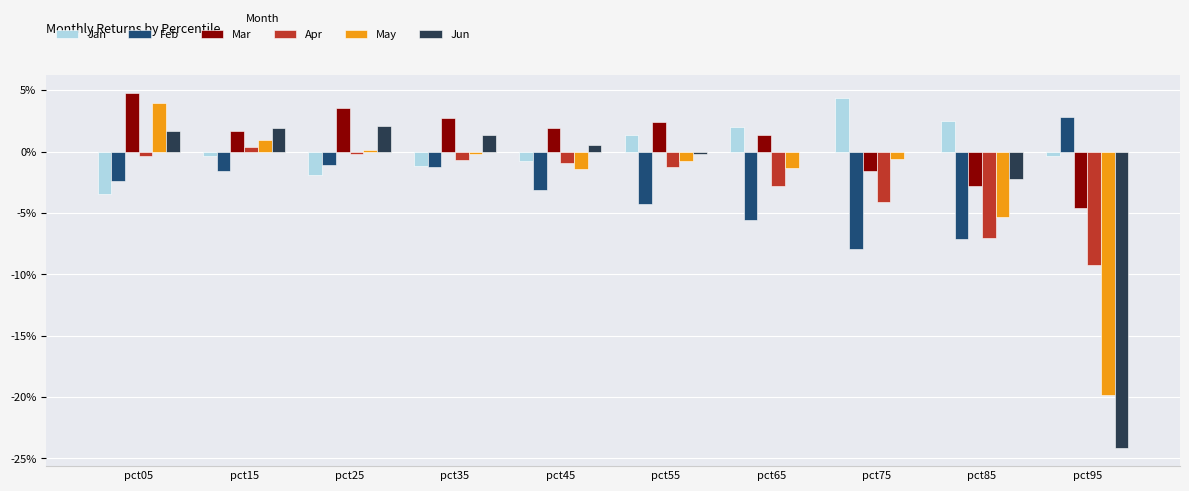

Reading left to right, what are all the values shown in this chart?

Jan: -0.0	-0.0	-0.0	-0.0	-0.0	0.0	0.0	0.0	0.0	-0.0
Feb: -0.0	-0.0	-0.0	-0.0	-0.0	-0.0	-0.1	-0.1	-0.1	0.0
Mar: 0.0	0.0	0.0	0.0	0.0	0.0	0.0	-0.0	-0.0	-0.0
Apr: -0.0	0.0	-0.0	-0.0	-0.0	-0.0	-0.0	-0.0	-0.1	-0.1
May: 0.0	0.0	0.0	-0.0	-0.0	-0.0	-0.0	-0.0	-0.1	-0.2
Jun: 0.0	0.0	0.0	0.0	0.0	-0.0	-0.0	-0.0	-0.0	-0.2